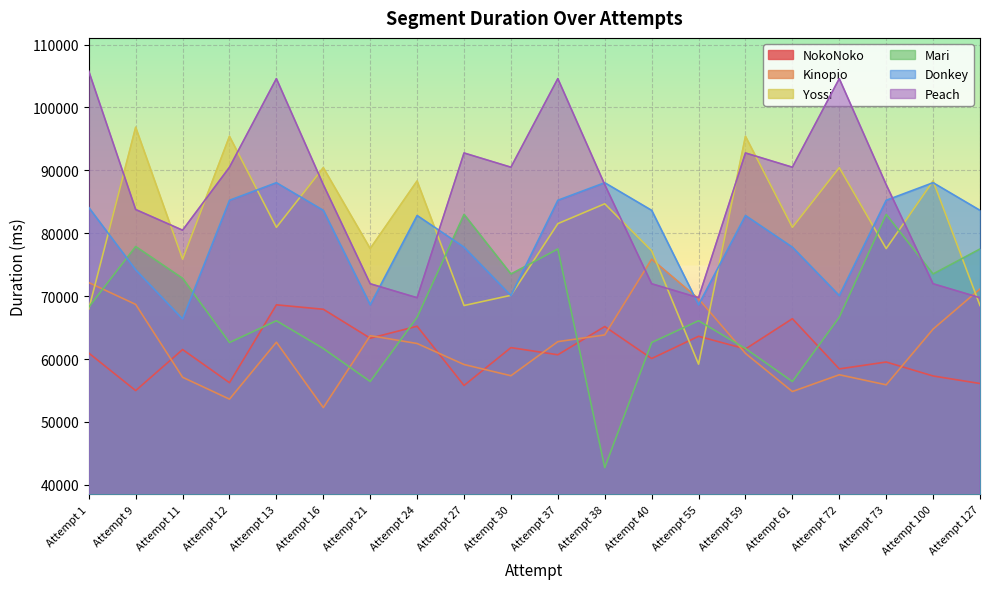

What value does the Peach series have at Attempt 55?

69748